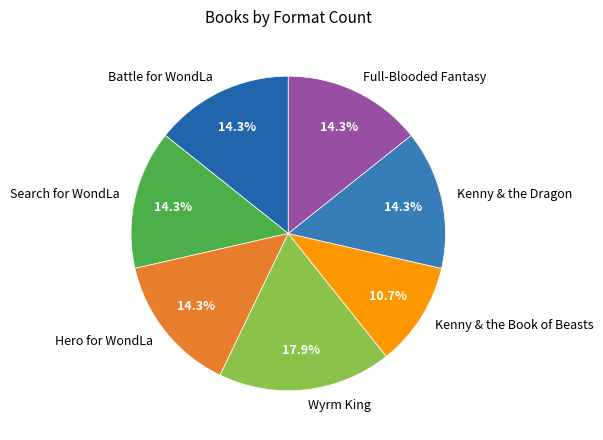

How many slices are in this pie chart?

7